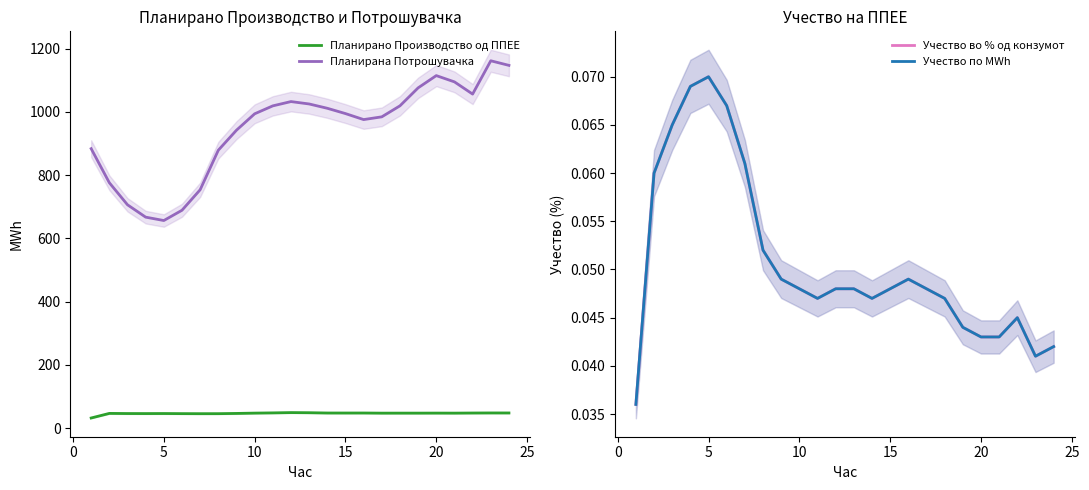

What is the lowest value of the Планирана Потрошувачка series?

656.3